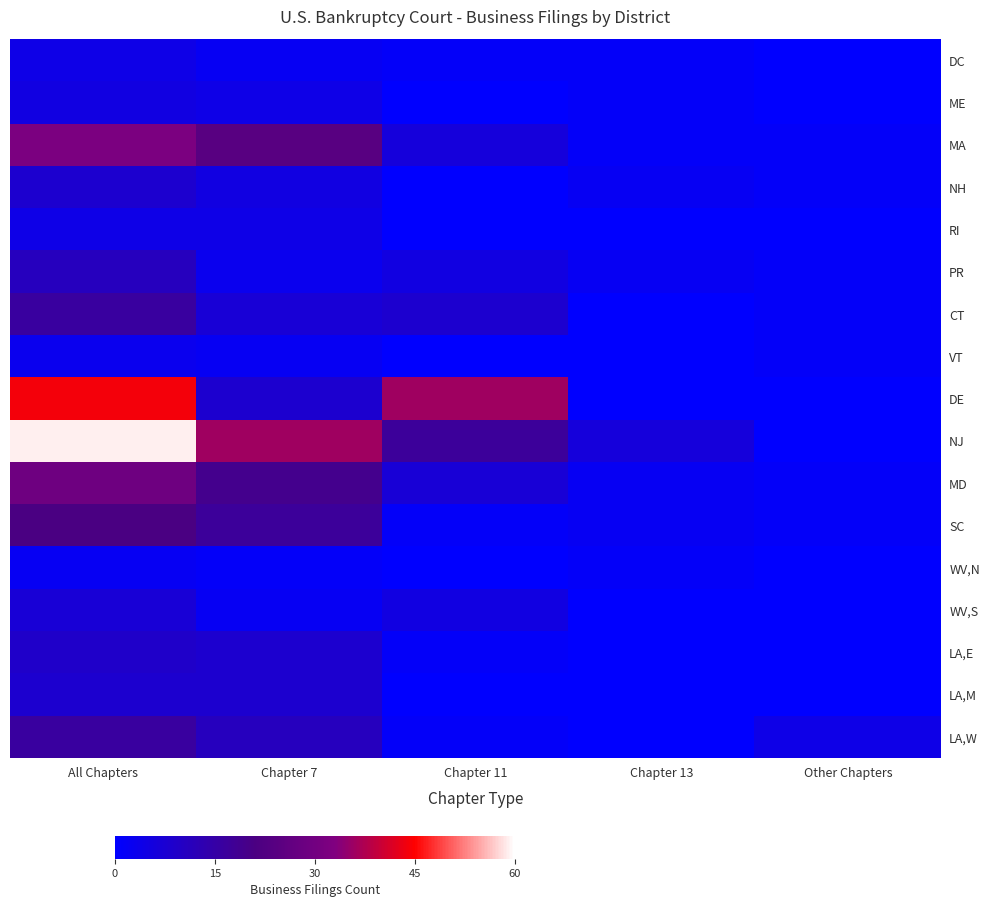

Reading left to right, transcribe all the data shown in this chart.

DC: All Chapters=4	Chapter 7=2	Chapter 11=1	Chapter 13=1	Other Chapters=0
ME: All Chapters=5	Chapter 7=4	Chapter 11=0	Chapter 13=1	Other Chapters=0
MA: All Chapters=32	Chapter 7=24	Chapter 11=6	Chapter 13=1	Other Chapters=1
NH: All Chapters=8	Chapter 7=5	Chapter 11=0	Chapter 13=2	Other Chapters=1
RI: All Chapters=4	Chapter 7=4	Chapter 11=0	Chapter 13=0	Other Chapters=0
PR: All Chapters=11	Chapter 7=3	Chapter 11=5	Chapter 13=2	Other Chapters=1
CT: All Chapters=16	Chapter 7=7	Chapter 11=8	Chapter 13=0	Other Chapters=1
VT: All Chapters=3	Chapter 7=2	Chapter 11=0	Chapter 13=0	Other Chapters=1
DE: All Chapters=44	Chapter 7=8	Chapter 11=36	Chapter 13=0	Other Chapters=0
NJ: All Chapters=59	Chapter 7=36	Chapter 11=17	Chapter 13=6	Other Chapters=0
MD: All Chapters=29	Chapter 7=19	Chapter 11=7	Chapter 13=2	Other Chapters=1
SC: All Chapters=21	Chapter 7=17	Chapter 11=1	Chapter 13=2	Other Chapters=1
WV,N: All Chapters=2	Chapter 7=1	Chapter 11=0	Chapter 13=1	Other Chapters=0
WV,S: All Chapters=7	Chapter 7=2	Chapter 11=5	Chapter 13=0	Other Chapters=0
LA,E: All Chapters=9	Chapter 7=8	Chapter 11=1	Chapter 13=0	Other Chapters=0
LA,M: All Chapters=8	Chapter 7=8	Chapter 11=0	Chapter 13=0	Other Chapters=0
LA,W: All Chapters=16	Chapter 7=11	Chapter 11=1	Chapter 13=0	Other Chapters=4